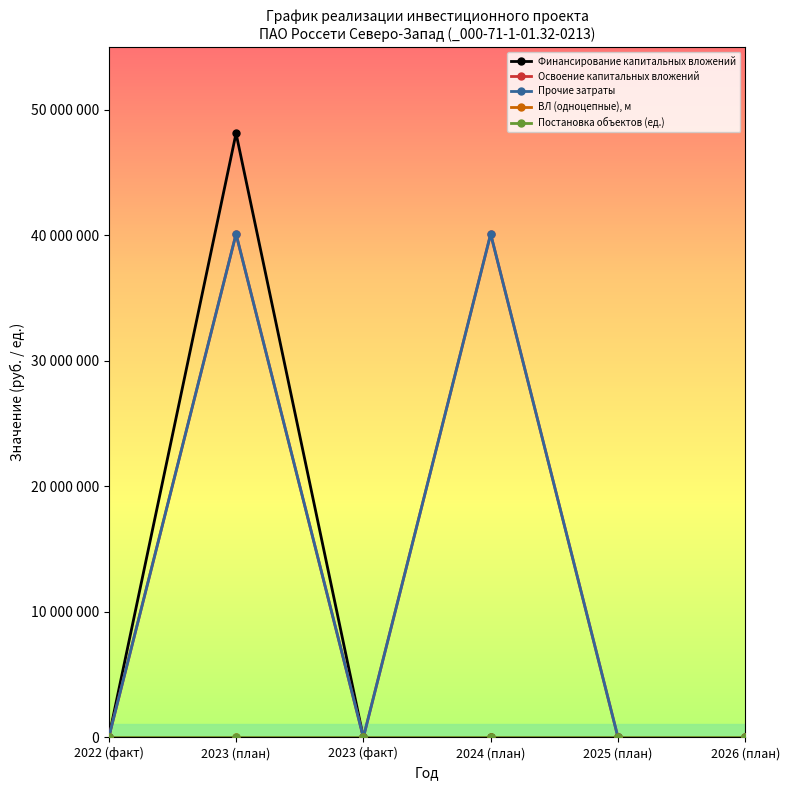

Is the value of Финансирование капитальных вложений at 2023 (факт) greater than the value of Прочие затраты at 2024 (план)?

No